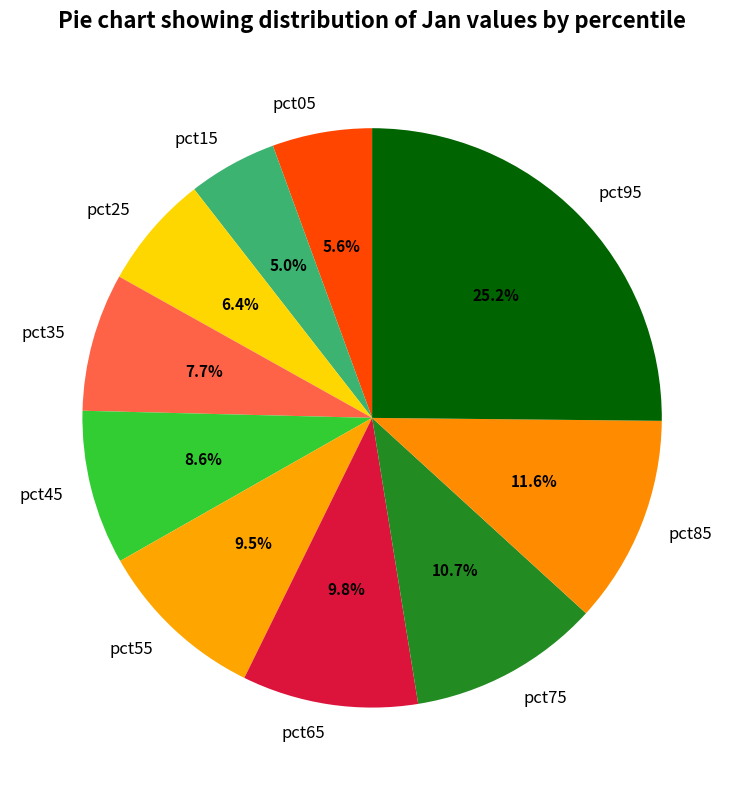

Does any single category account for the majority?

No